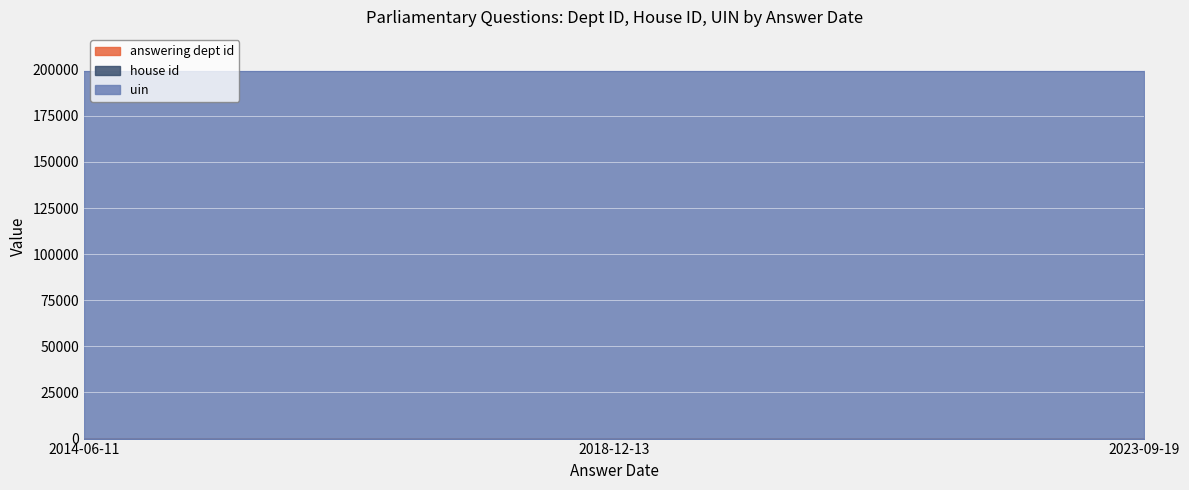

What is the average value of the house id series?

1